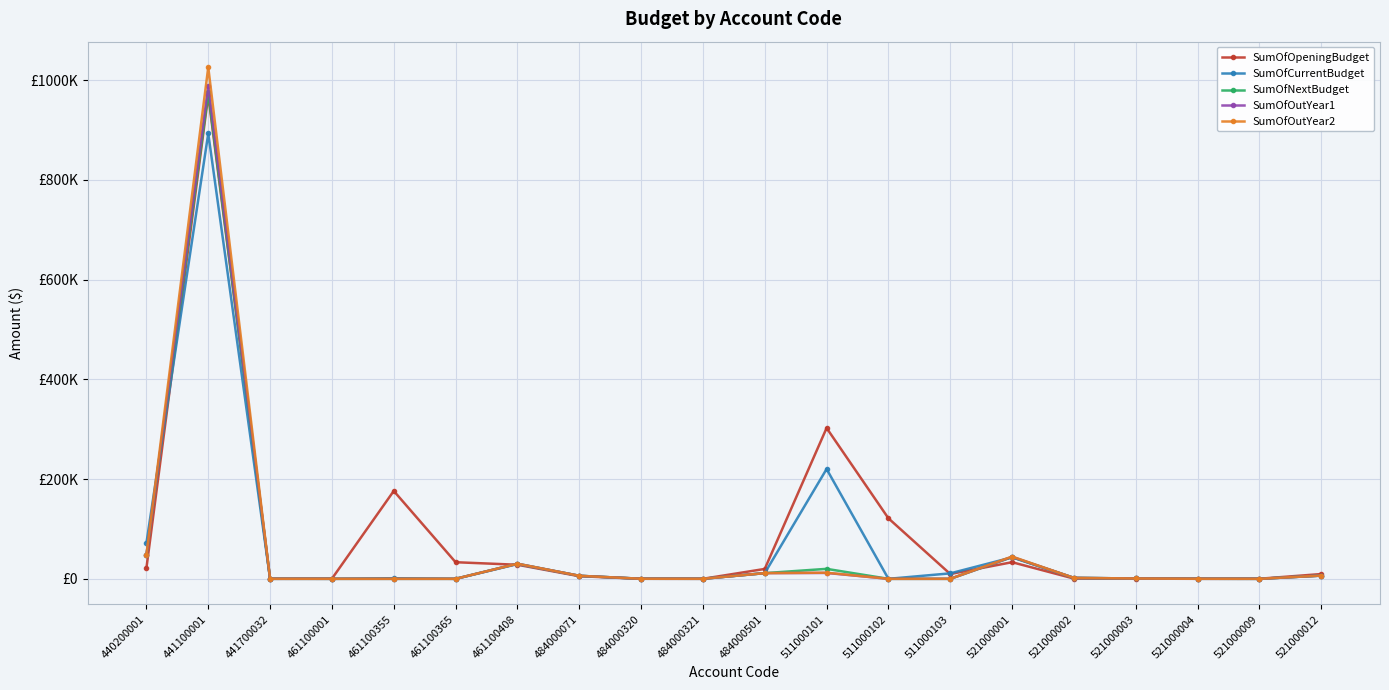

Where is the first local maximum for SumOfOutYear2?

441100001